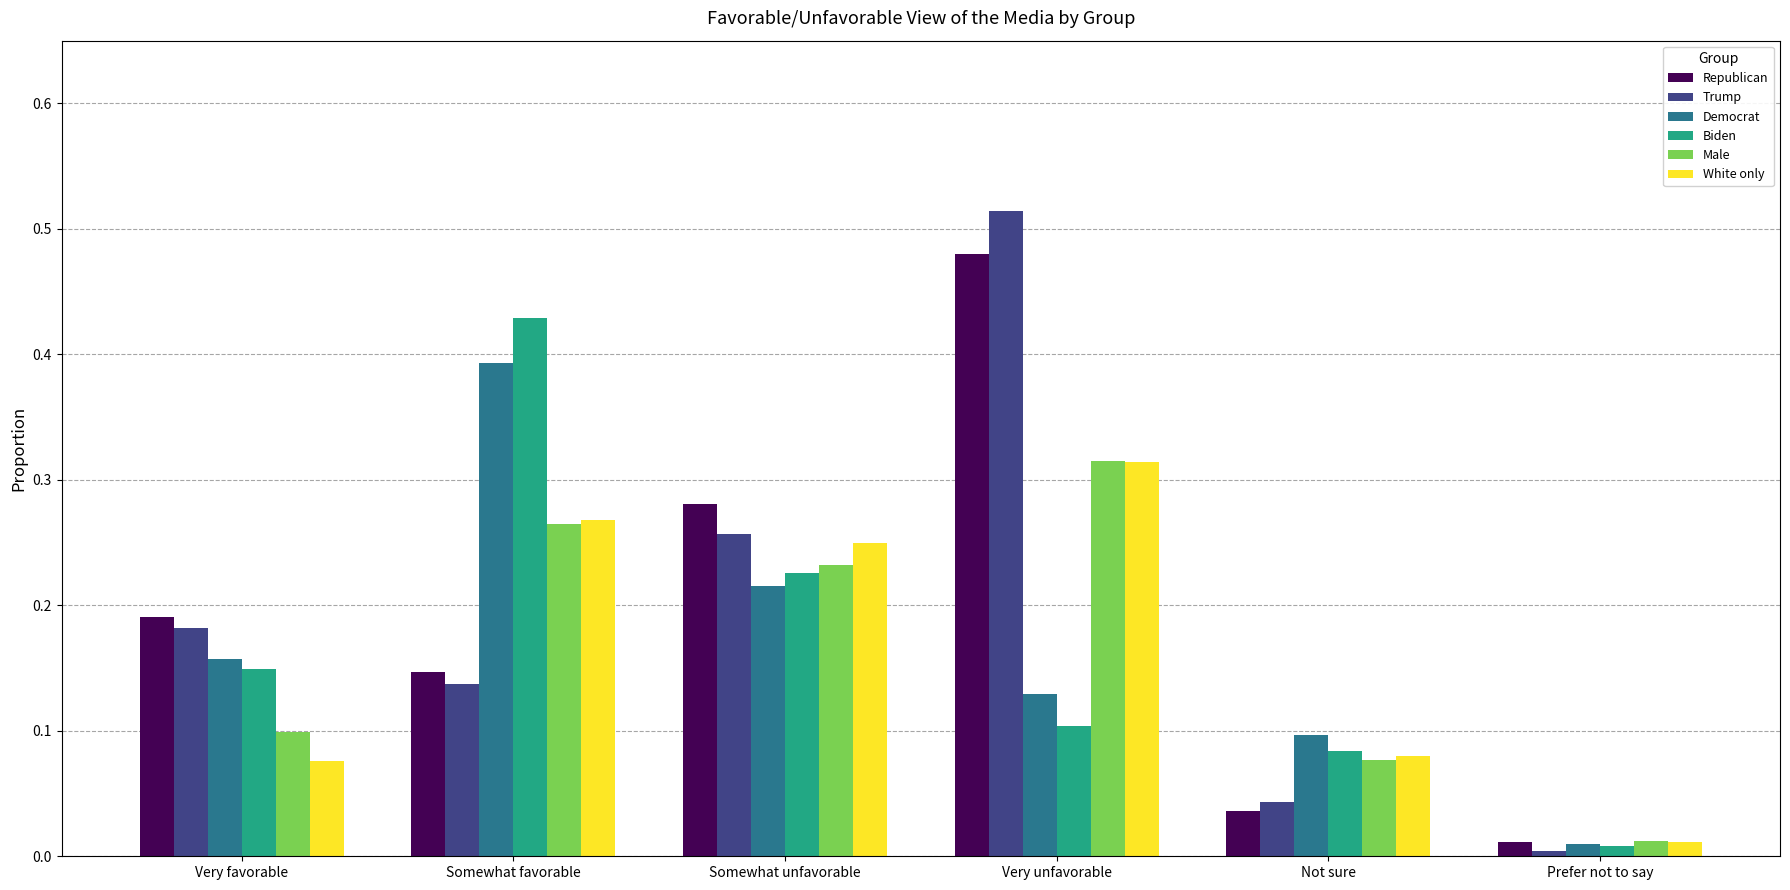

The value of Republican at Very unfavorable is 0.2. True or false?

False